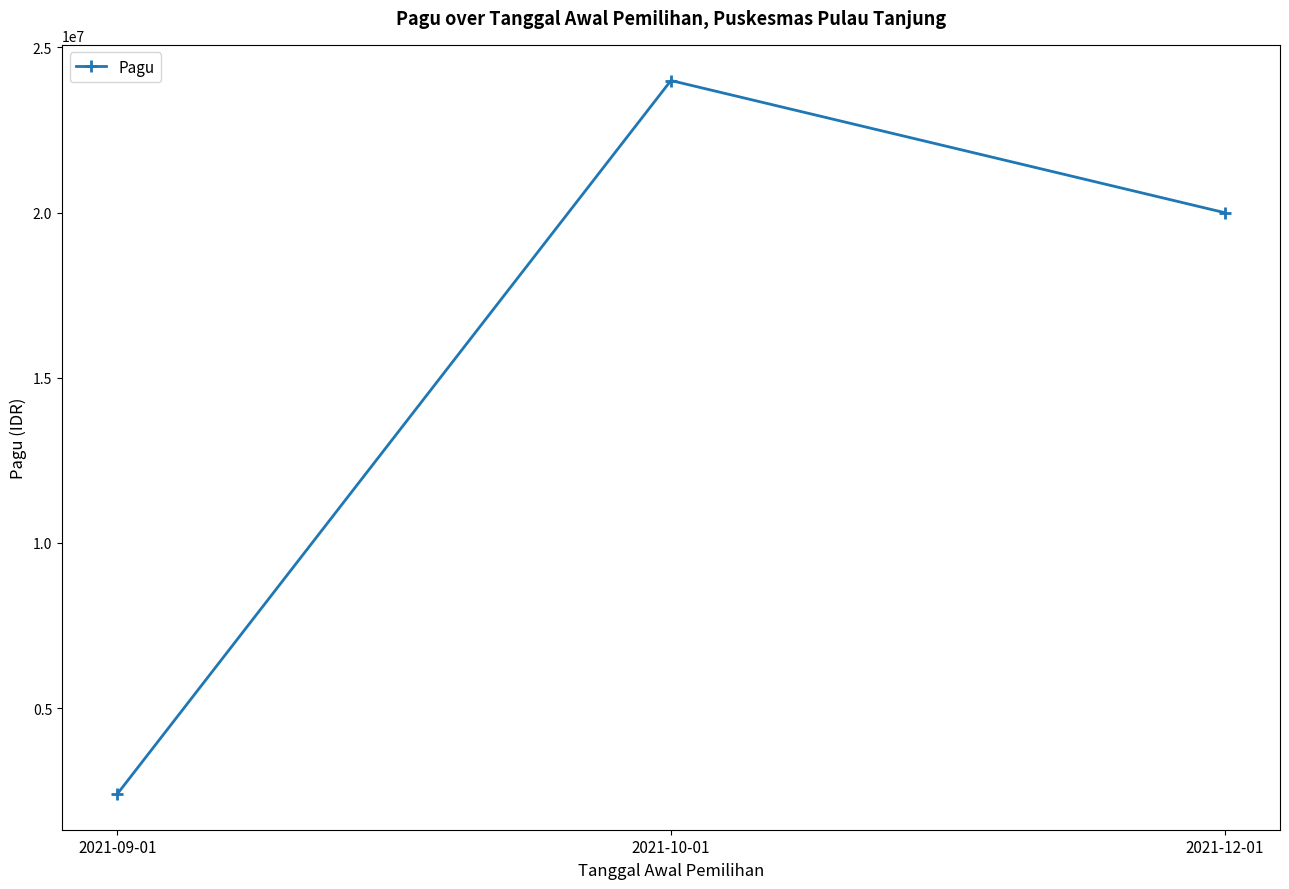

How many values are below 20000000?

1